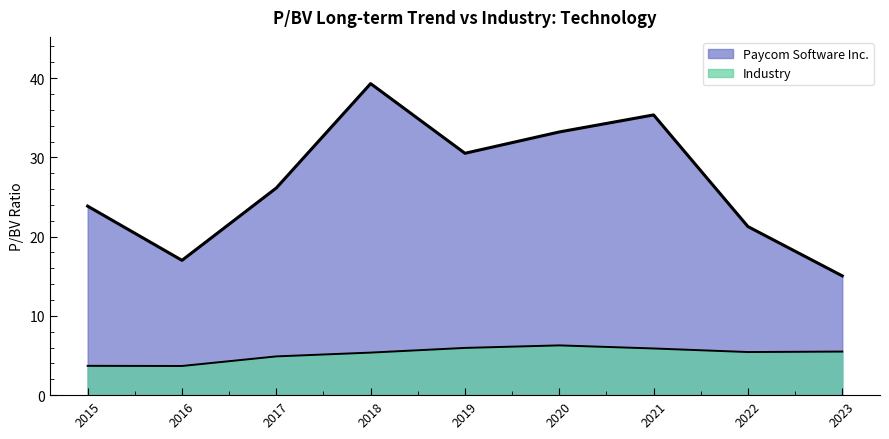

What position from the right is 2019-02-14?

5